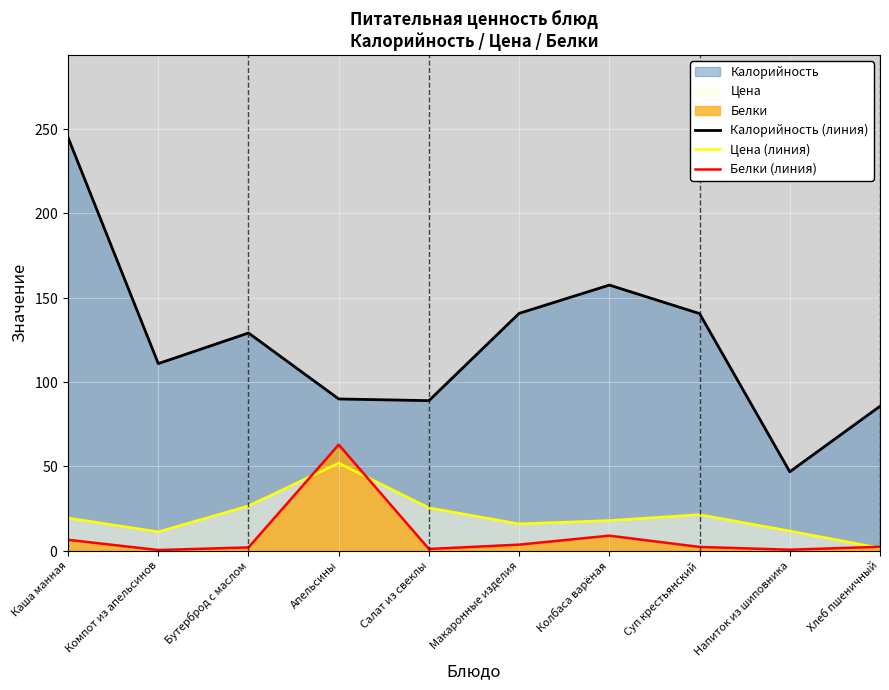

How many data points in Калорийность (линия) are above 129?

5